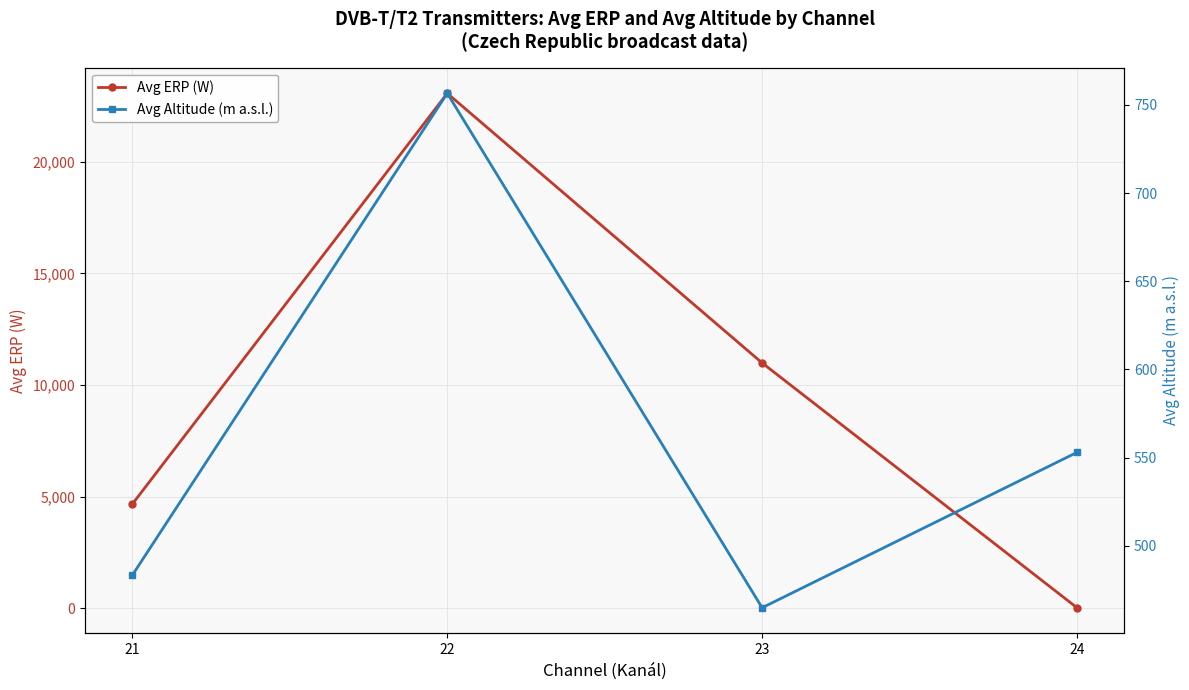

After their last crossing, which series has the higher values: Avg ERP (W) or Avg Altitude (m a.s.l.)?

Avg Altitude (m a.s.l.)